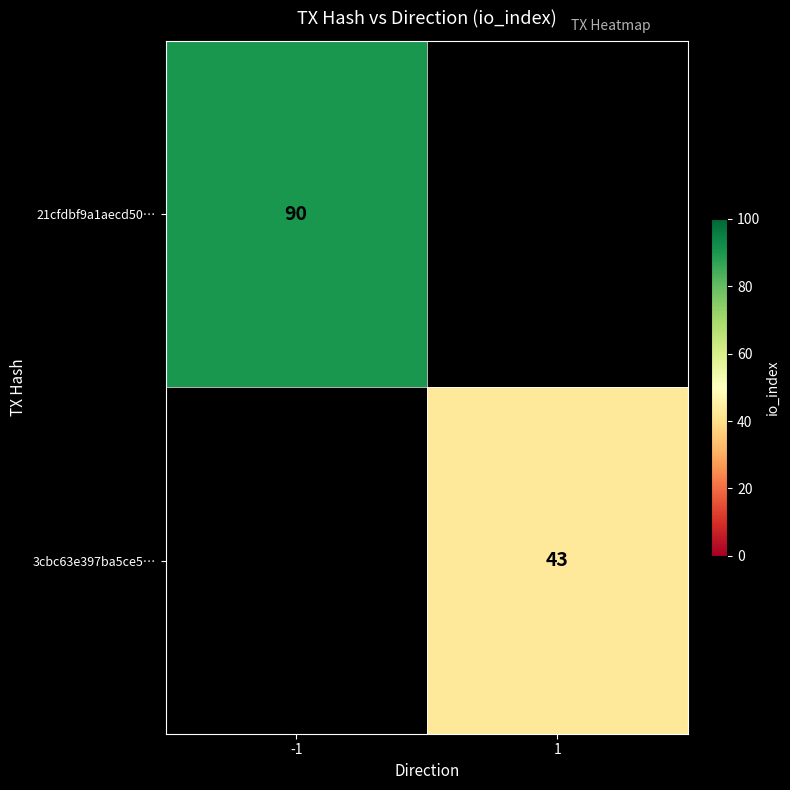

The 21cfdbf9a1aecd50… series shows 132.5 at -1. True or false?

False